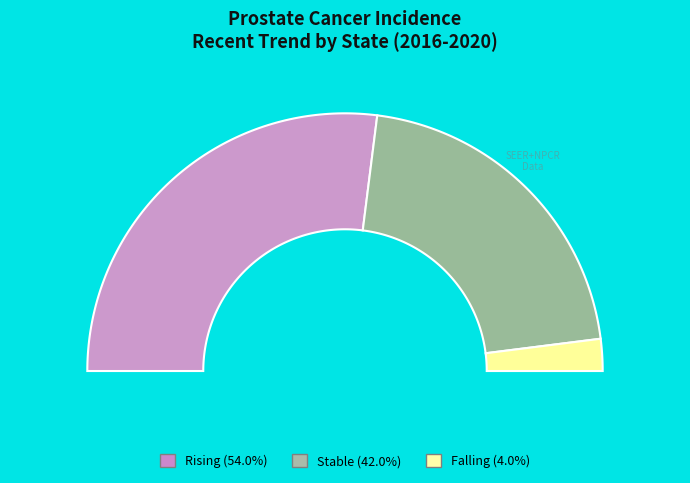

Which slice represents more than half of the pie?

rising